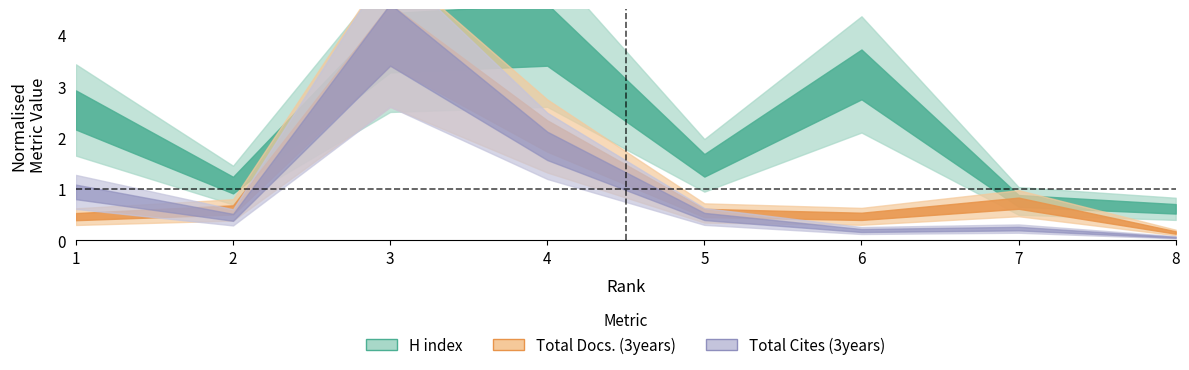

List the labels in order of H index value, smallest first.

8, 7, 2, 5, 1, 6, 3, 4